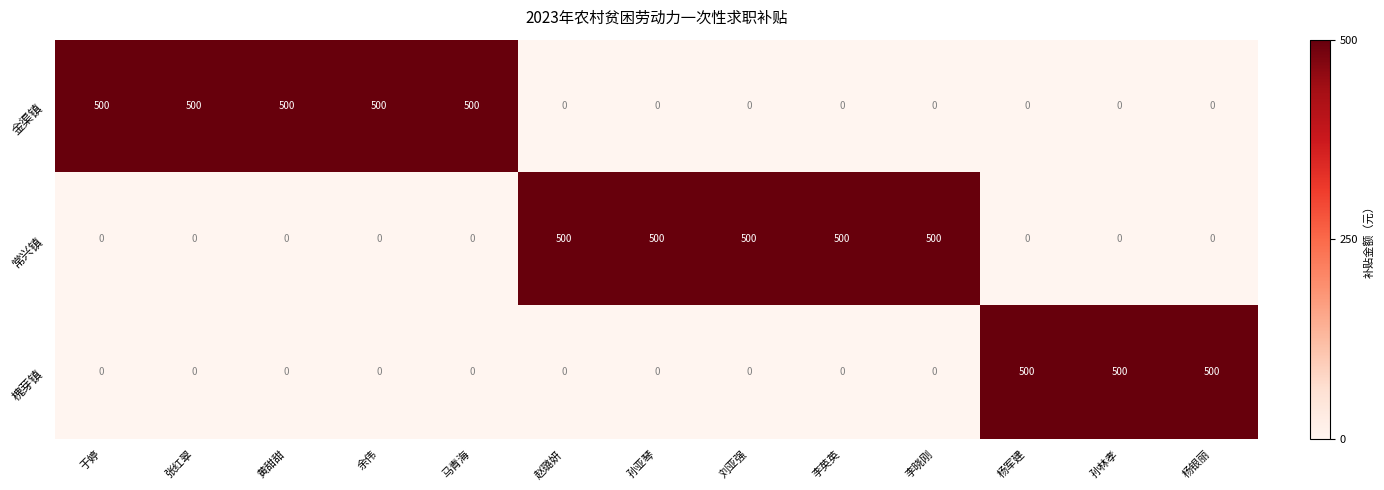

Count the 常兴镇 values in the range 0 to 500.

13